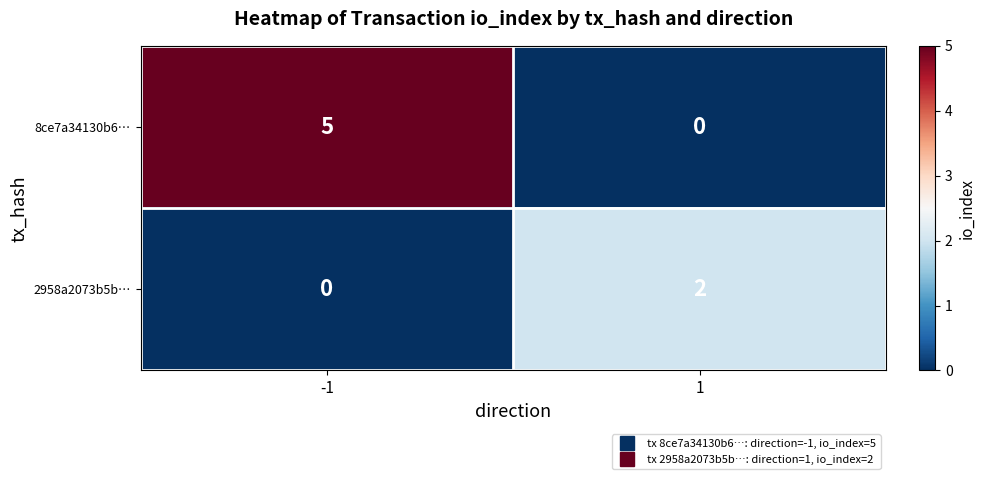

At how many categories does at least one series exceed 1?

2